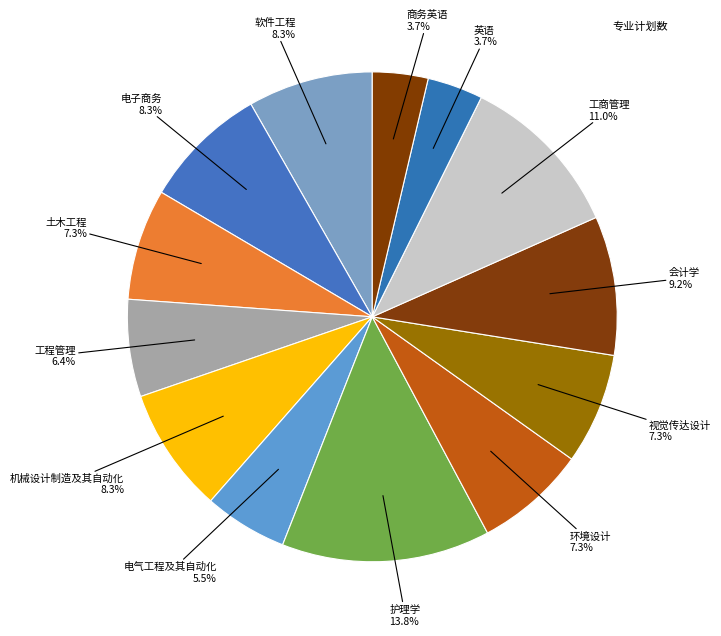

Count the number of slices in the pie.

13